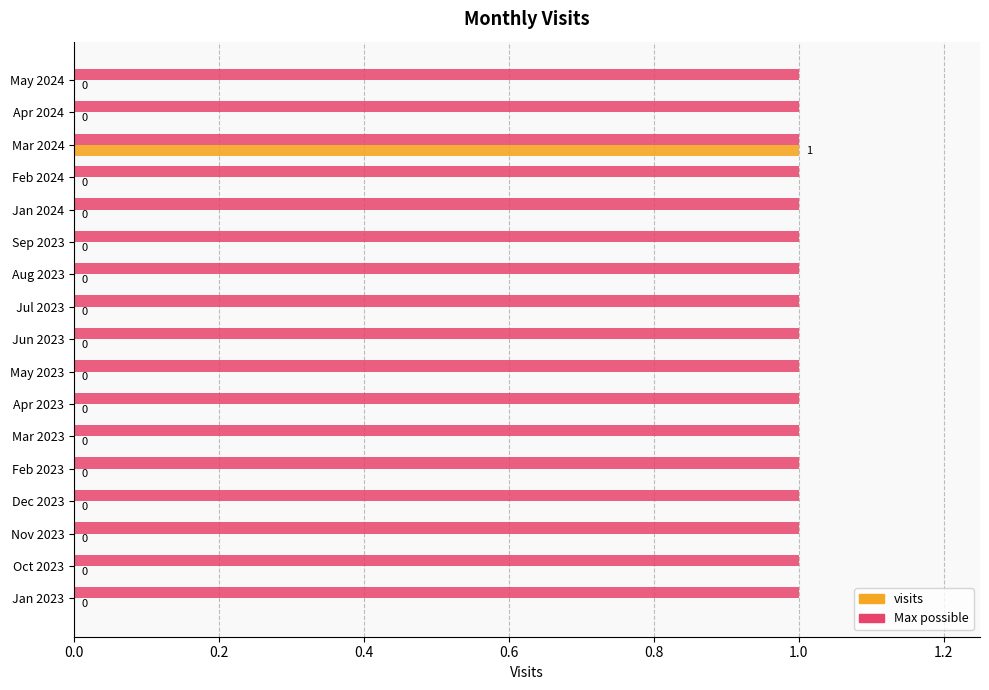

Which series has the largest total across all categories?

Max possible